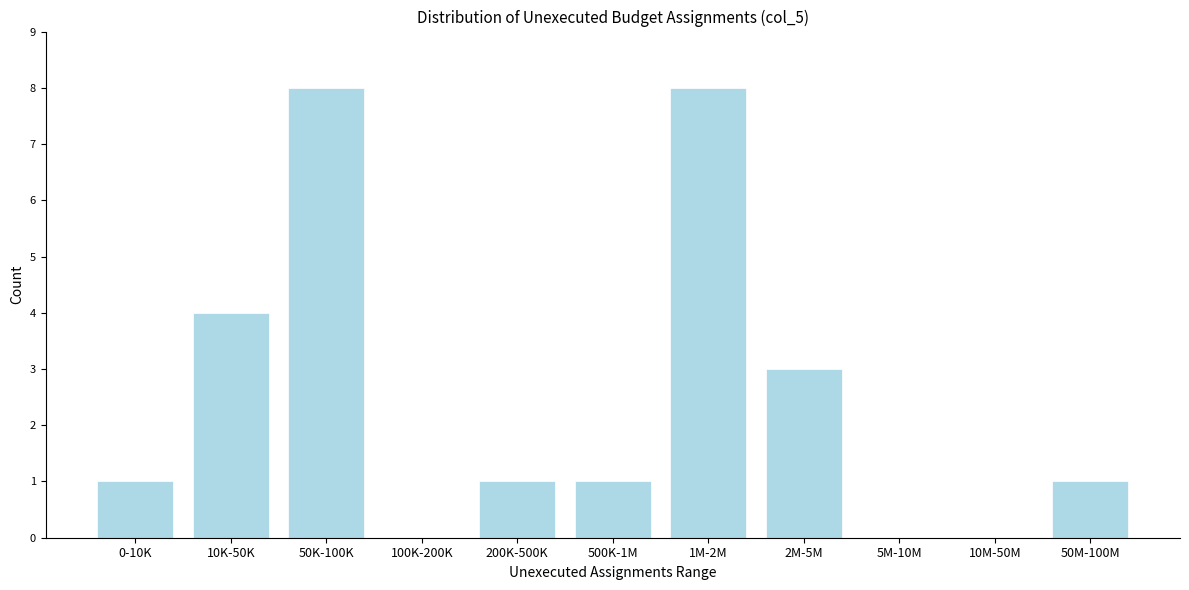

Reading left to right, list all the values displayed in this chart.

0-10K=1	10K-50K=4	50K-100K=8	100K-200K=0	200K-500K=1	500K-1M=1	1M-2M=8	2M-5M=3	5M-10M=0	10M-50M=0	50M-100M=1